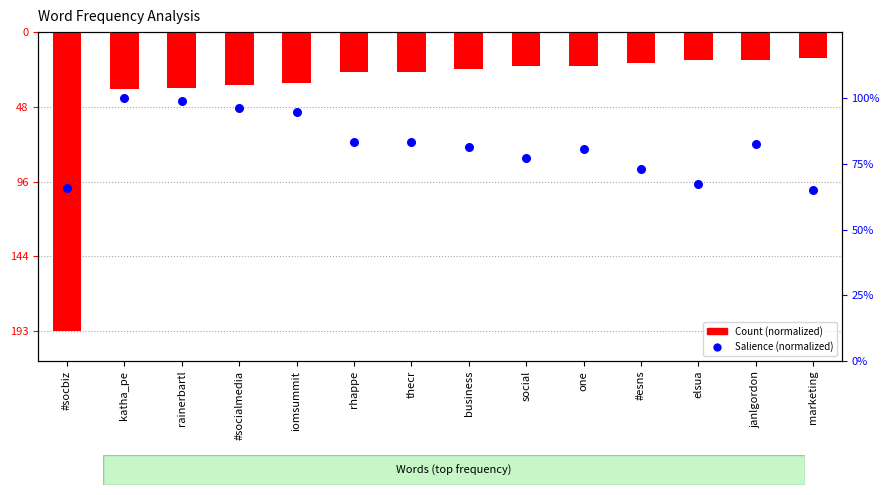

Is the value of Salience (normalized) at janlgordon greater than the value of Count (normalized) at #esns?

Yes